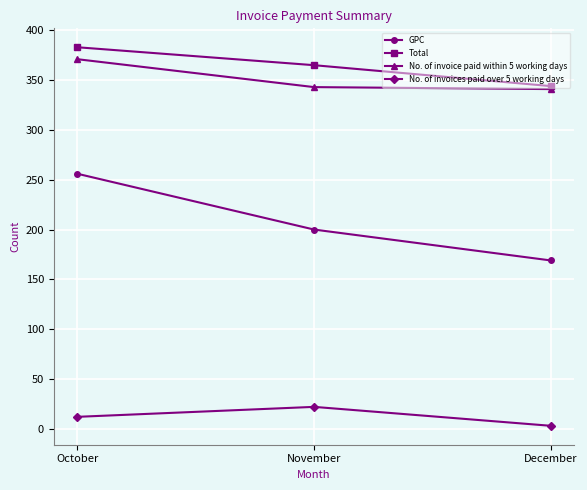

Is the value of No. of invoices paid over 5 working days at October greater than the value of GPC at November?

No